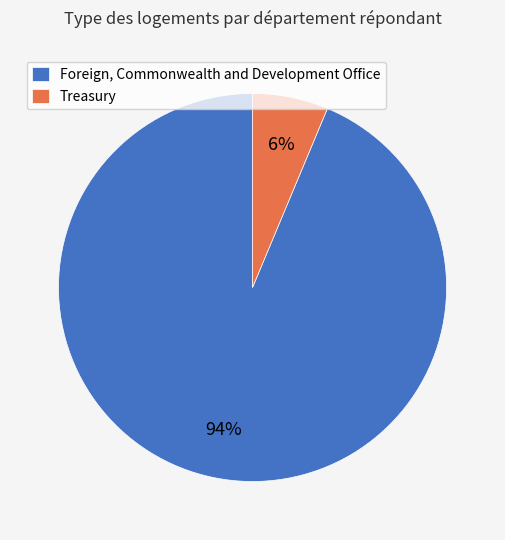

Which has a higher value, Treasury or Foreign, Commonwealth and Development Office?

Foreign, Commonwealth and Development Office